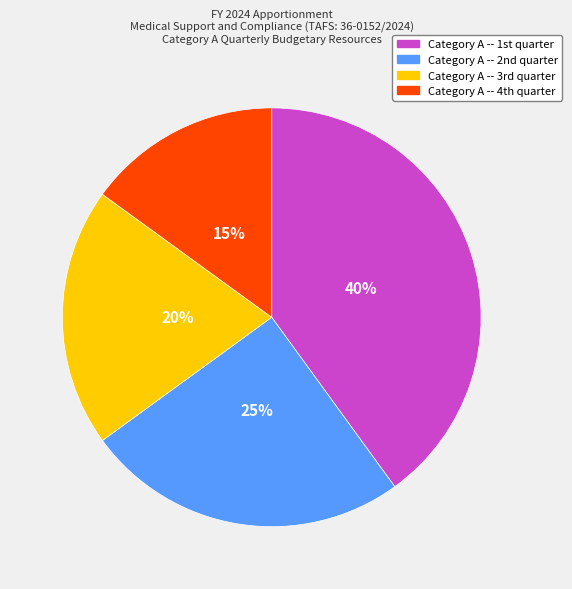

What is the largest slice in the pie chart?

Category A -- 1st quarter